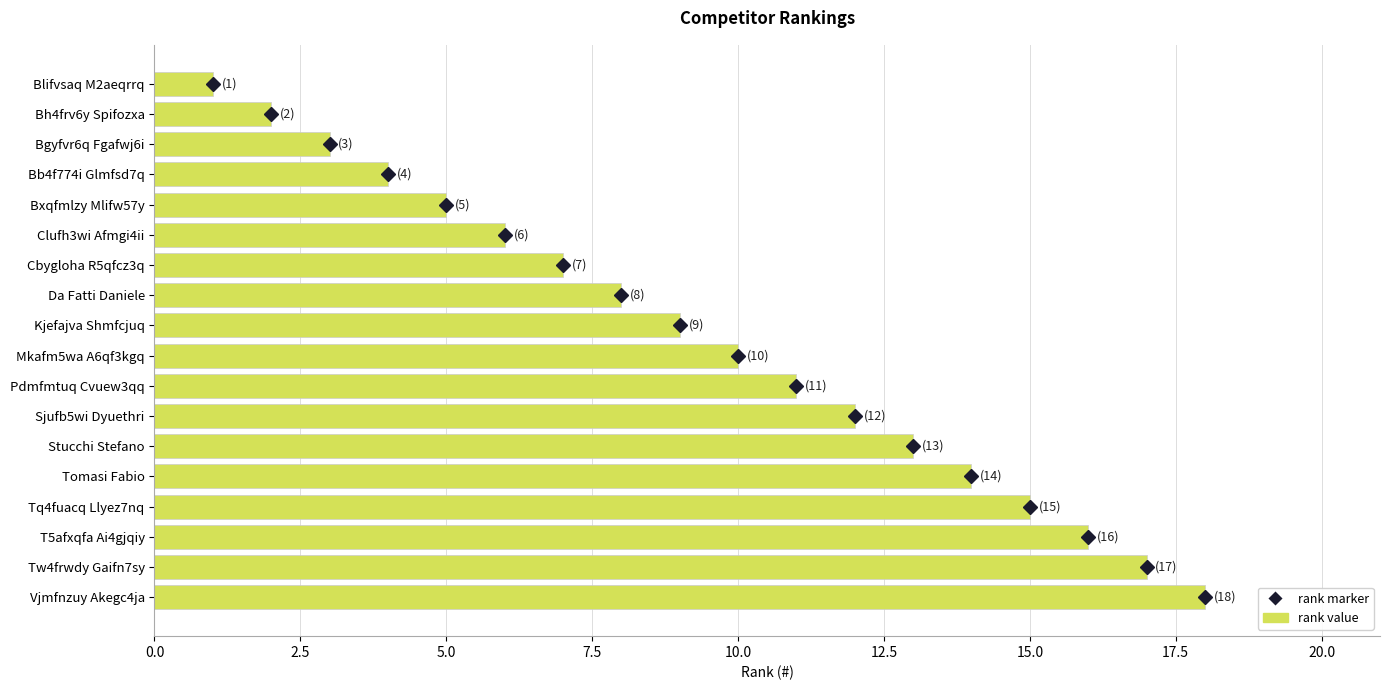

What is the label of the 4th bar from the bottom?

Tq4fuacq Llyez7nq